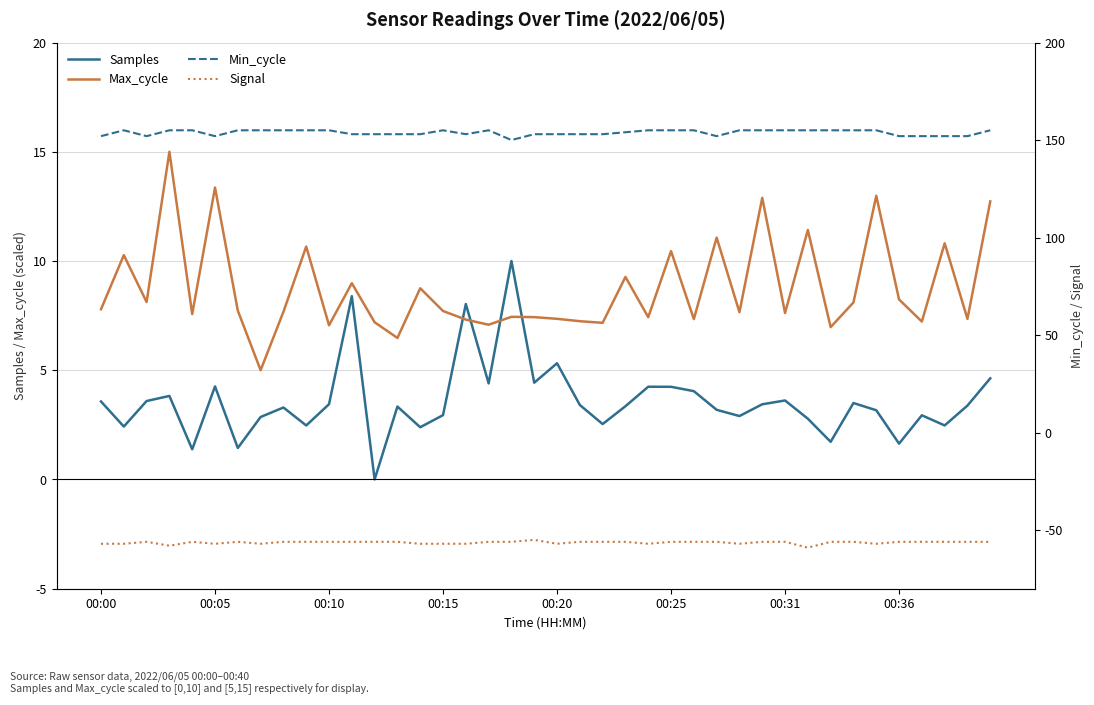

Rank the series by their maximum value, from highest to lowest.

Min_cycle, Max_cycle, Samples, Signal